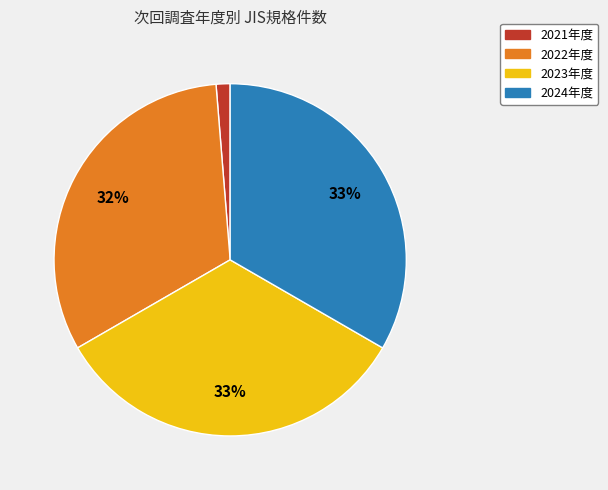

To the nearest percent, what percentage of the pie is 2023年度?

33%